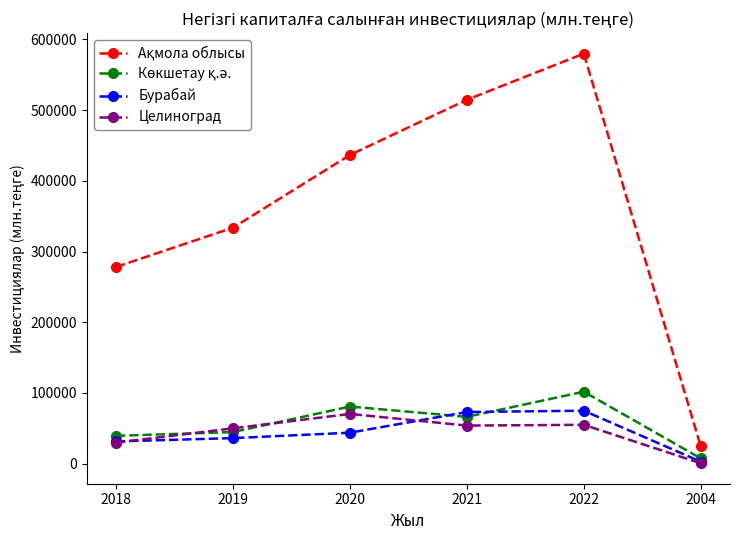

What is the label of the 3rd point from the right?

2021